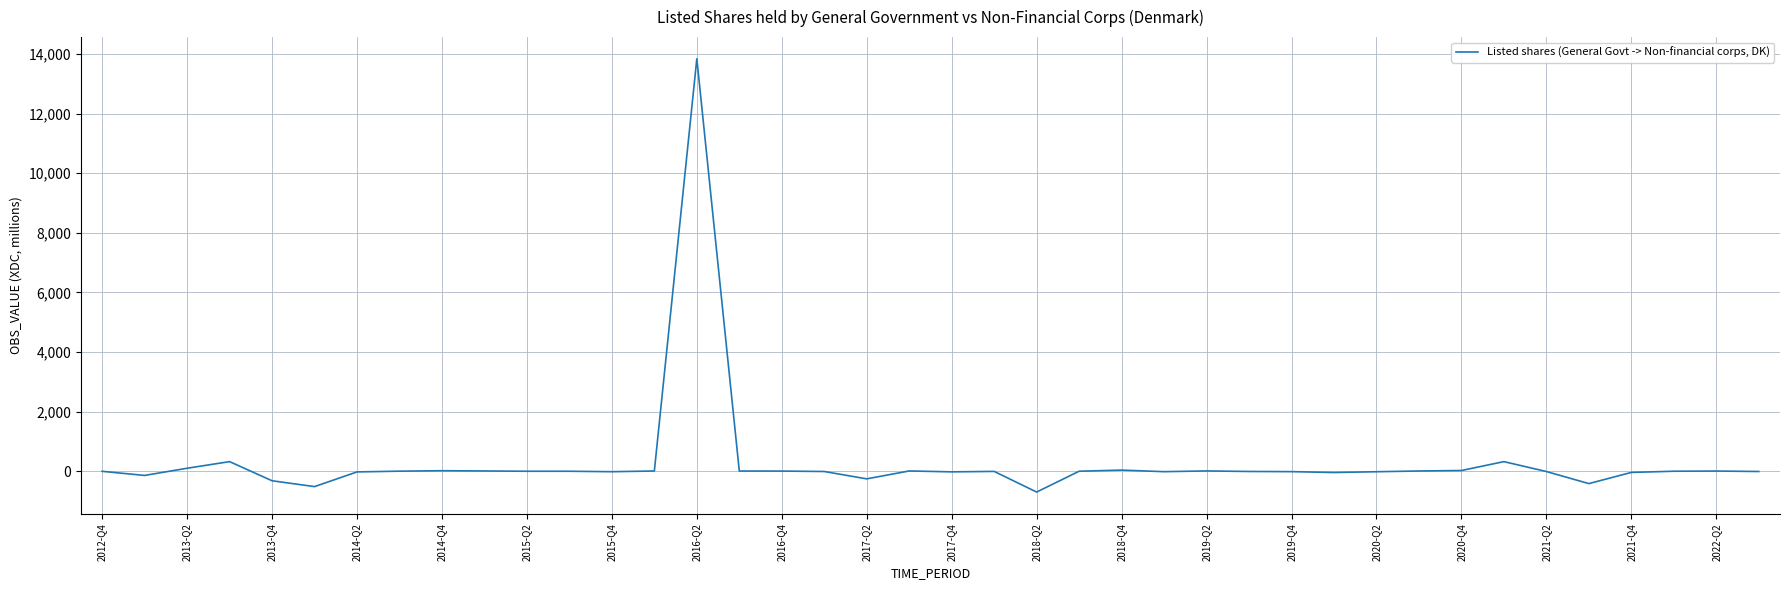

How many series are shown in this chart?

1